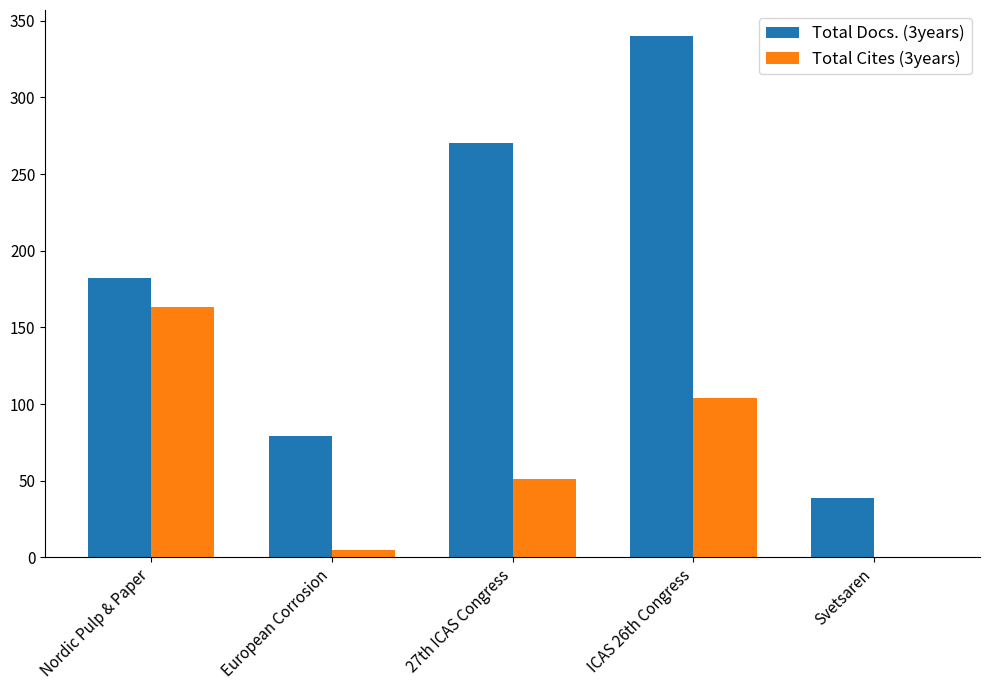

Which series changed the most between 27th ICAS Congress and Svetsaren?

Total Docs. (3years)